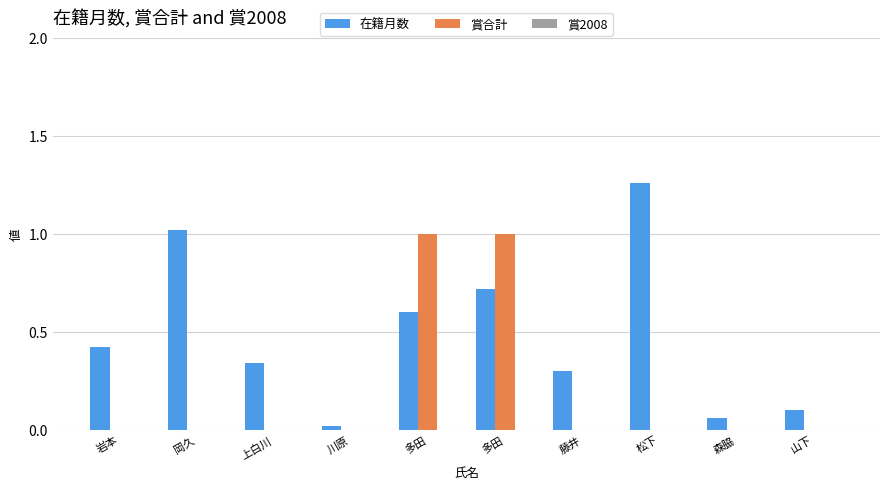

Which series has the largest total across all categories?

在籍月数